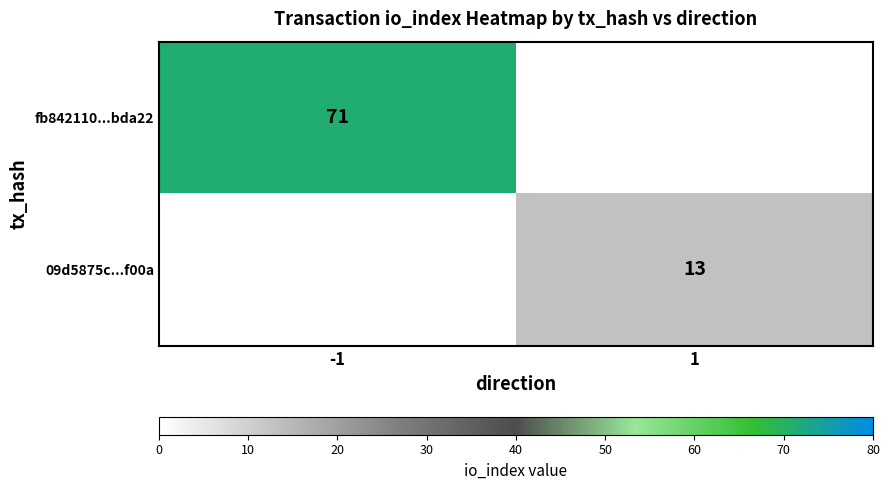

The value of fb842110...bda22 at -1 is 71. True or false?

True